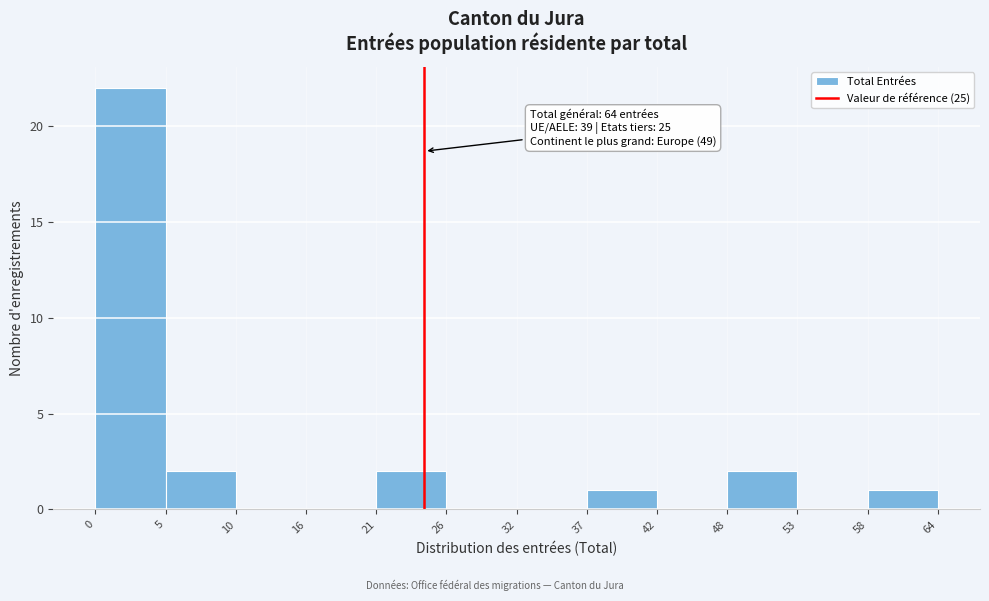

Which range on the x-axis has the tallest bar?

0 to 5